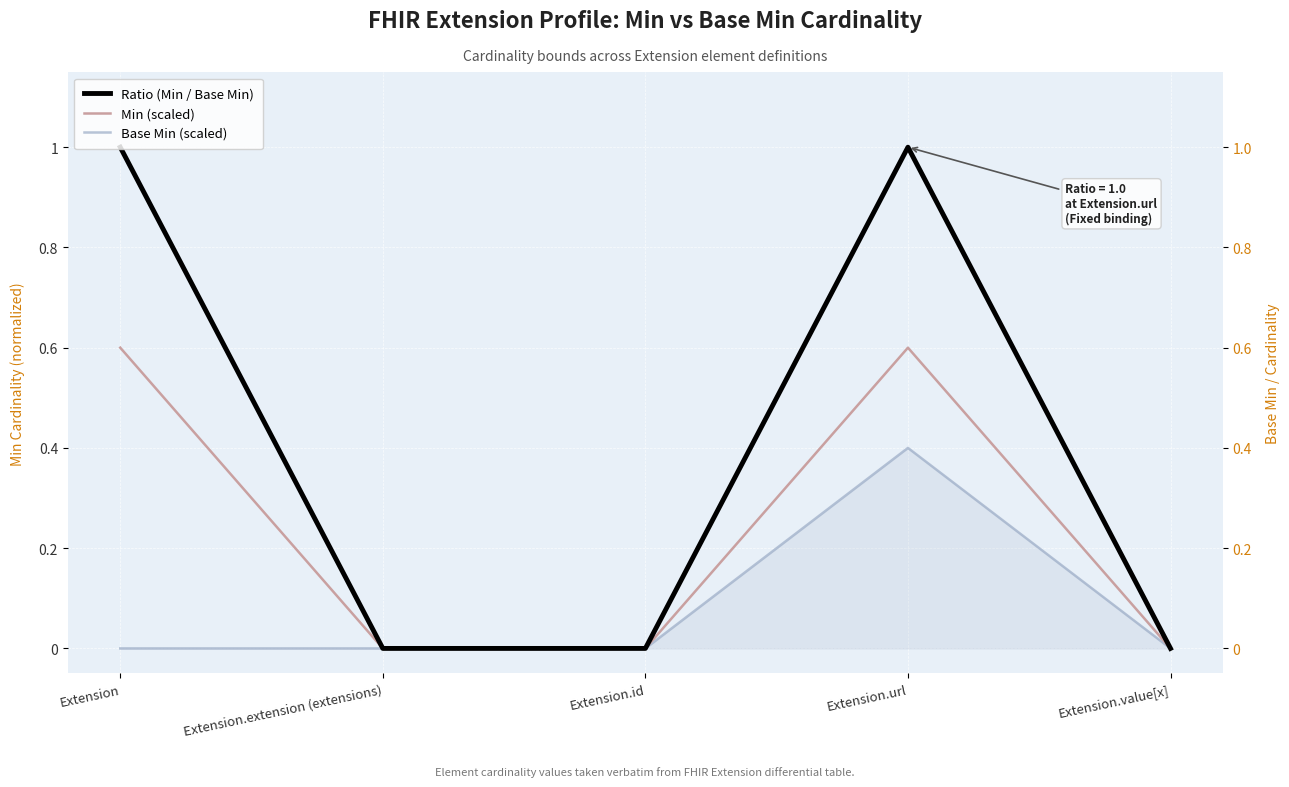

At which category is the sum across all series the highest?

Extension.url